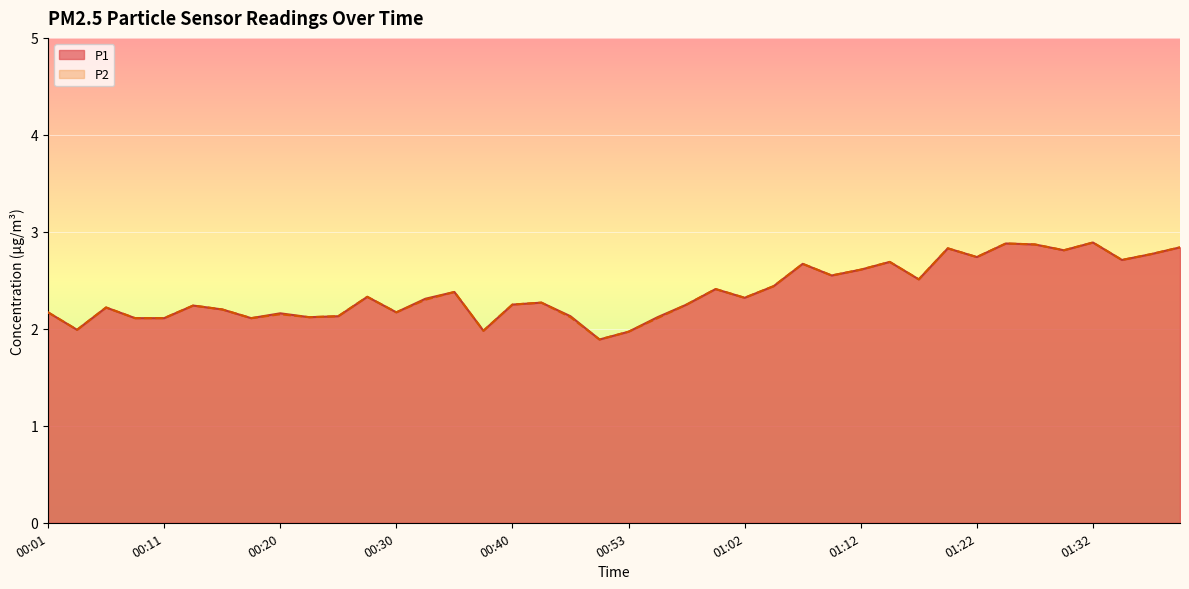

Reading right to left, what are all the values shown in this chart?

P1: 2.8	2.8	2.7	2.9	2.8	2.9	2.9	2.7	2.8	2.5	2.7	2.6	2.5	2.7	2.4	2.3	2.4	2.2	2.1	2.0	1.9	2.1	2.3	2.2	2.0	2.4	2.3	2.2	2.3	2.1	2.1	2.2	2.1	2.2	2.2	2.1	2.1	2.2	2.0	2.2
P2: 2.8	2.8	2.7	2.9	2.8	2.9	2.9	2.7	2.8	2.5	2.7	2.6	2.5	2.7	2.4	2.3	2.4	2.2	2.1	2.0	1.9	2.1	2.3	2.2	2.0	2.4	2.3	2.2	2.3	2.1	2.1	2.1	2.1	2.2	2.2	2.1	2.1	2.2	2.0	2.2